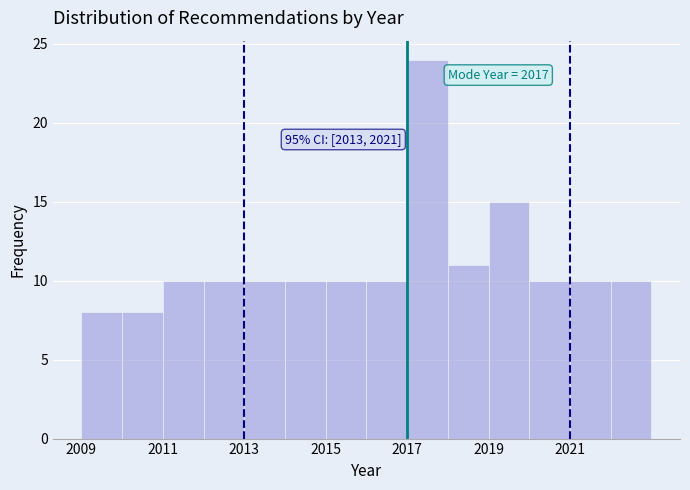

Which range on the x-axis has the tallest bar?

2017 to 2018